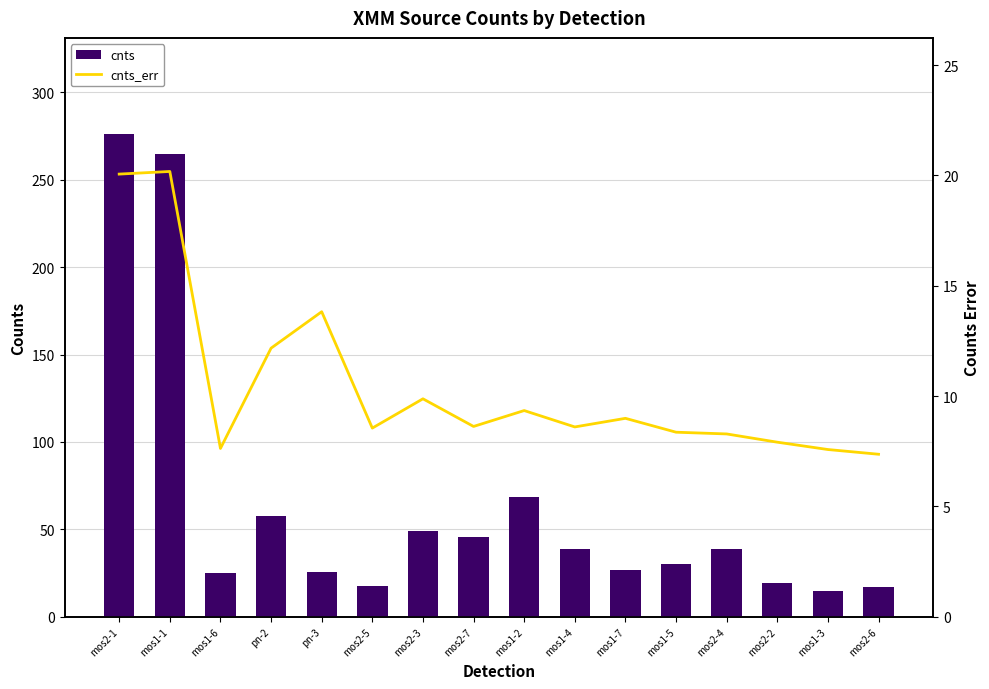

What are all the series names shown in the legend?

cnts, cnts_err